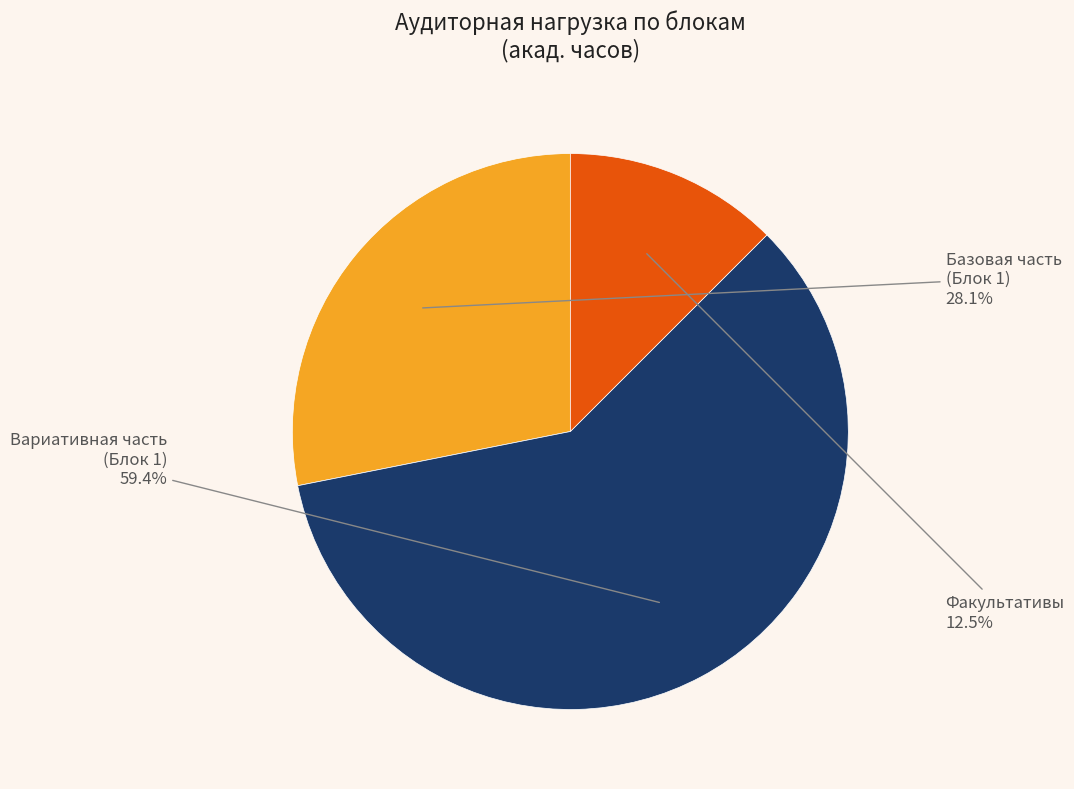

Which slice is the largest?

Вариативная часть (Блок 1)